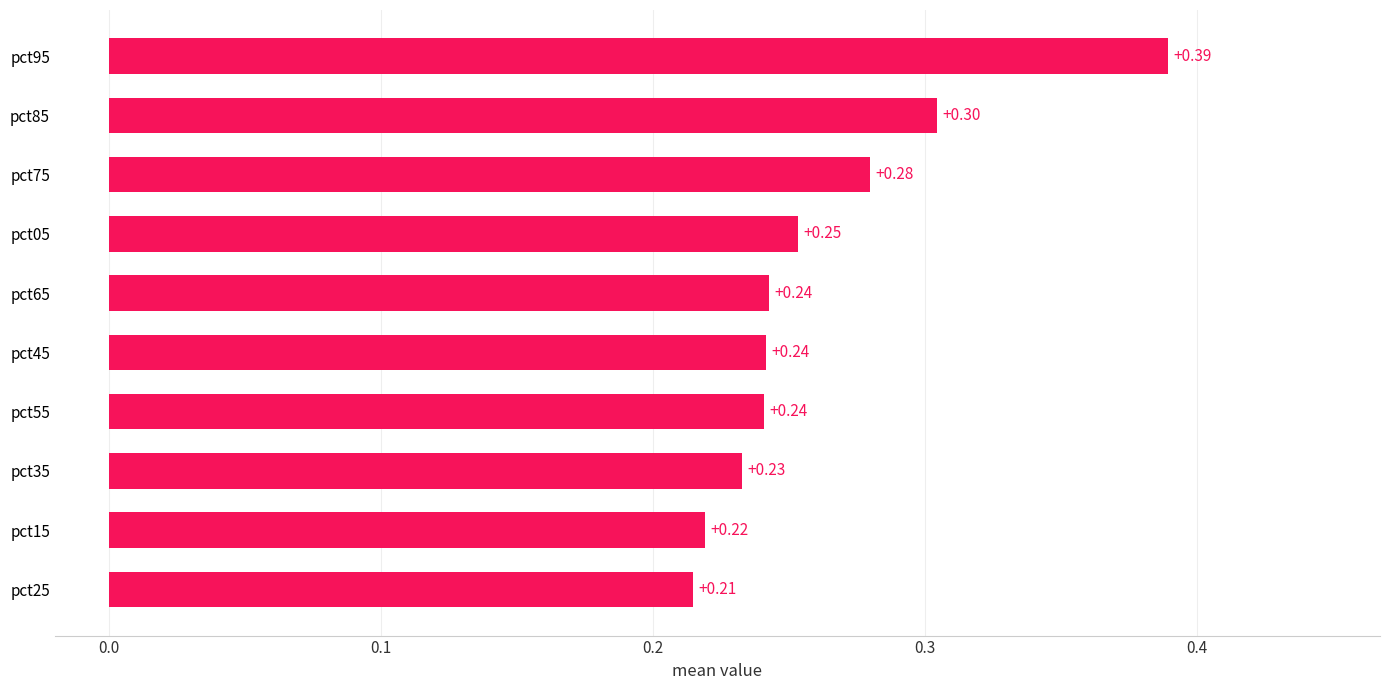

What is the sum of all values?

2.6